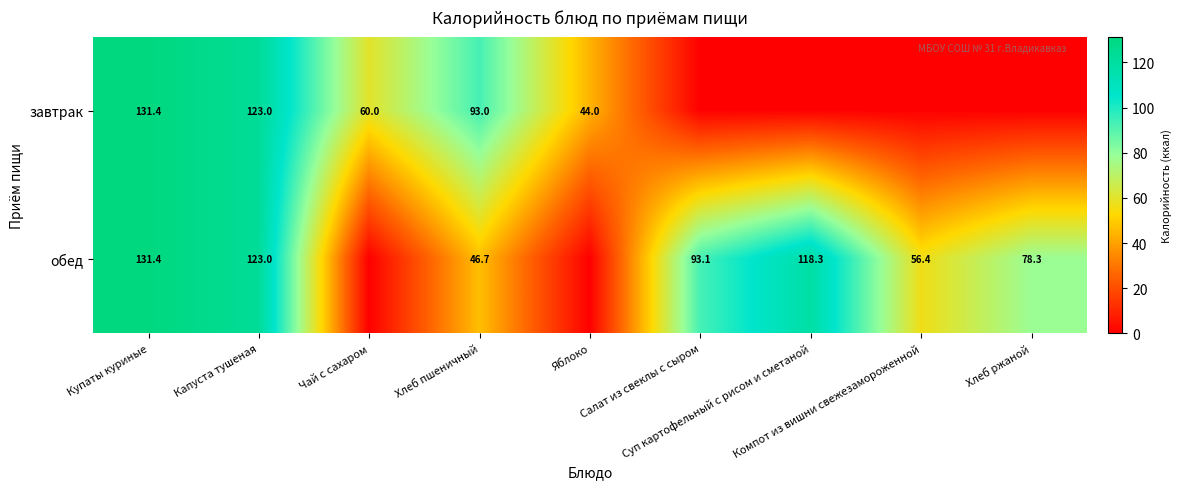

Rank the categories by обед value from lowest to highest.

Чай с сахаром, Яблоко, Хлеб пшеничный, Компот из вишни свежезамороженной, Хлеб ржаной, Салат из свеклы с сыром, Суп картофельный с рисом и сметаной, Капуста тушеная, Купаты куриные